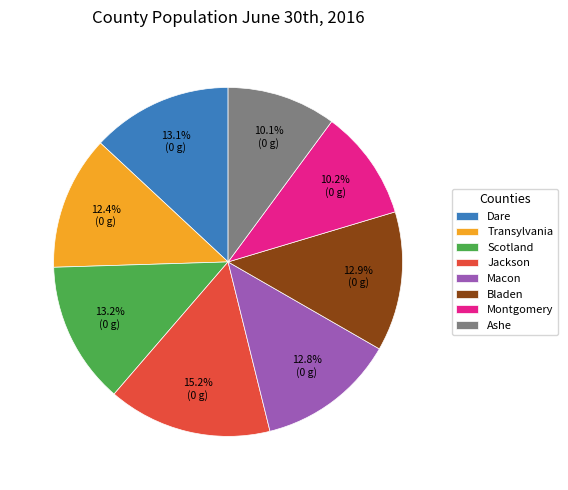

Does any single category account for the majority?

No